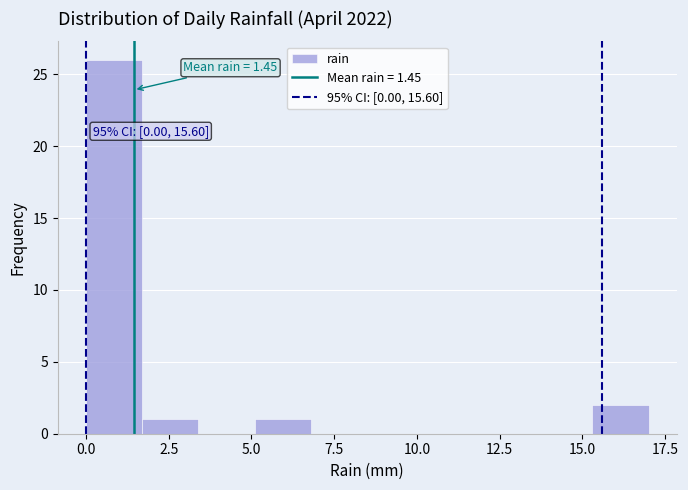

Read against the x-axis, roughly where is the centre of the tallest bar?

1.0